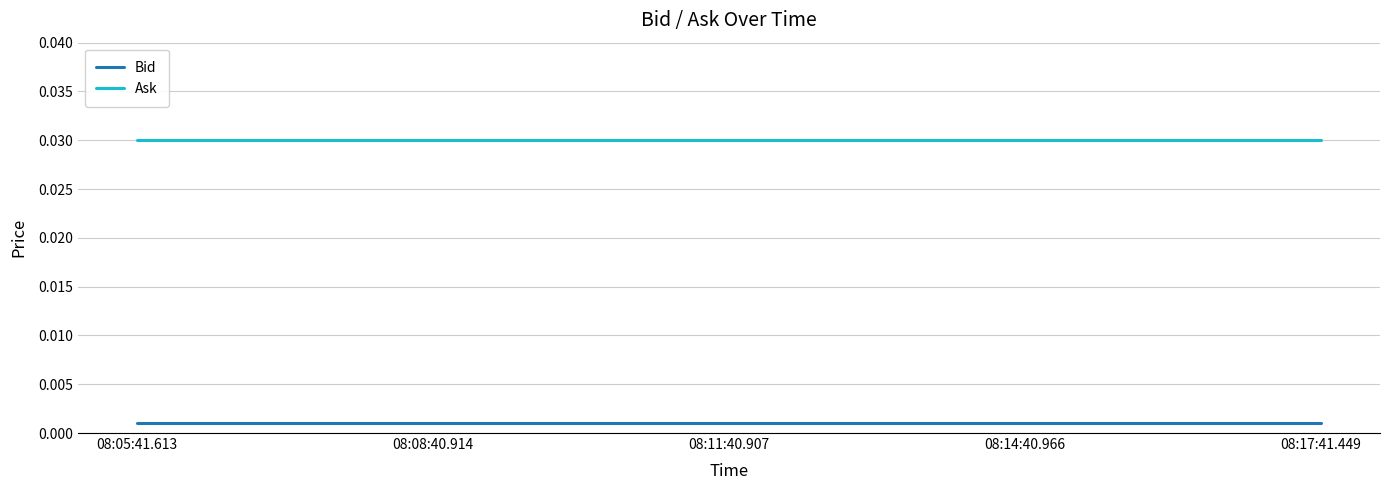

List the series in order of their overall mean, lowest first.

Bid, Ask